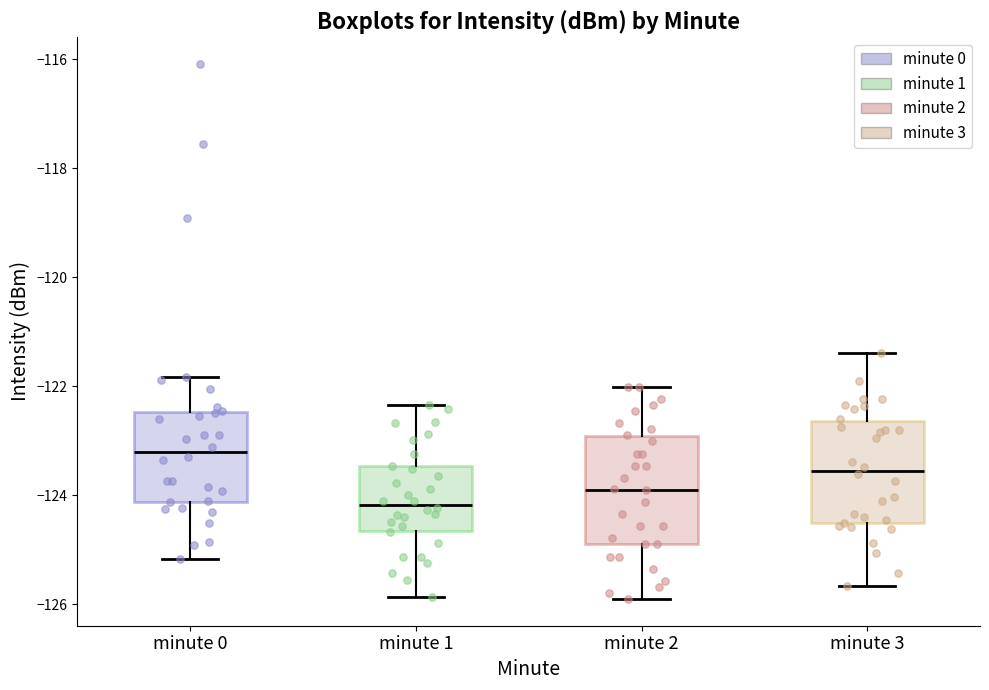

Which box's median line is the highest?

minute 0